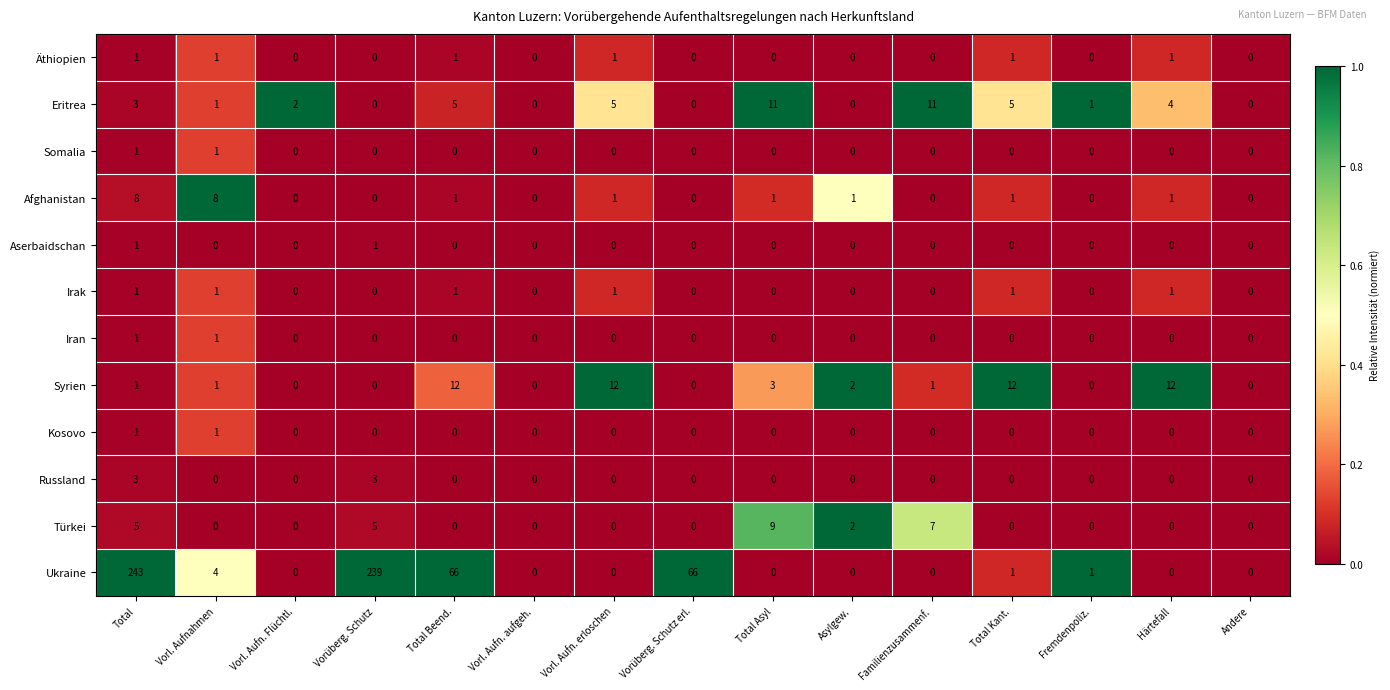

How many Iran values are between 0 and 1?

15